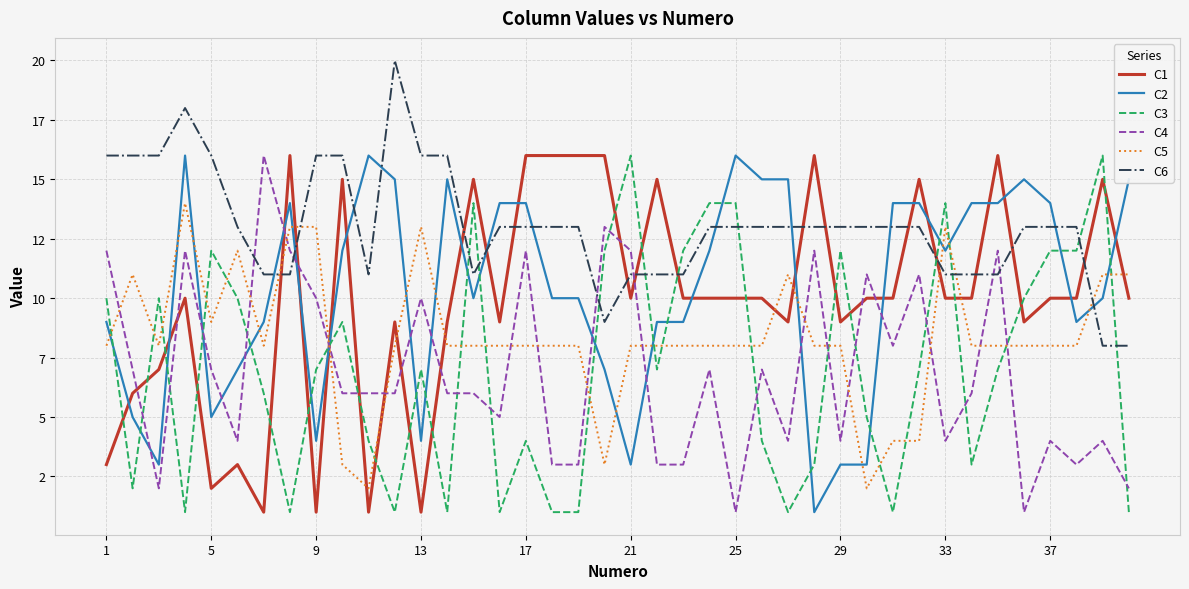

Is this an area chart (filled region under the line)?

No